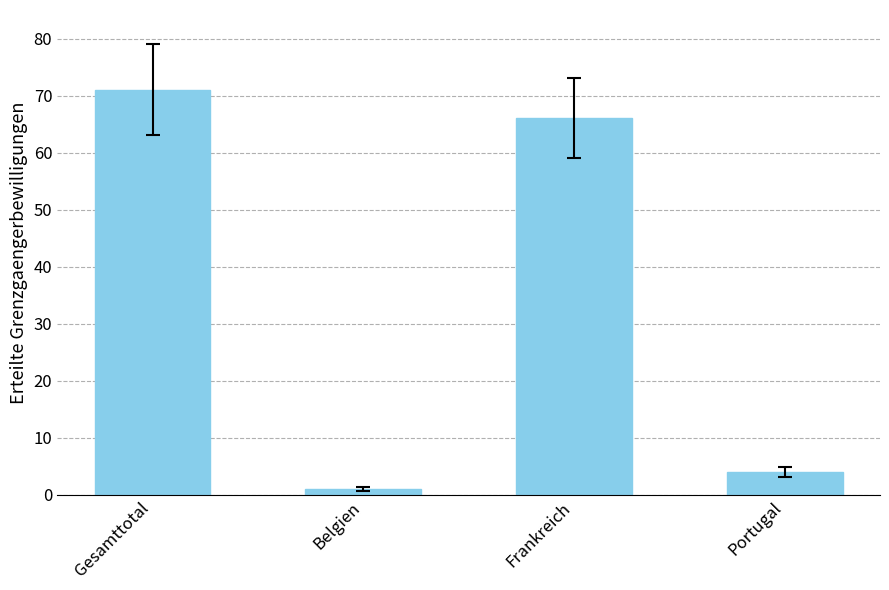

Does the chart contain stacked bars?

No